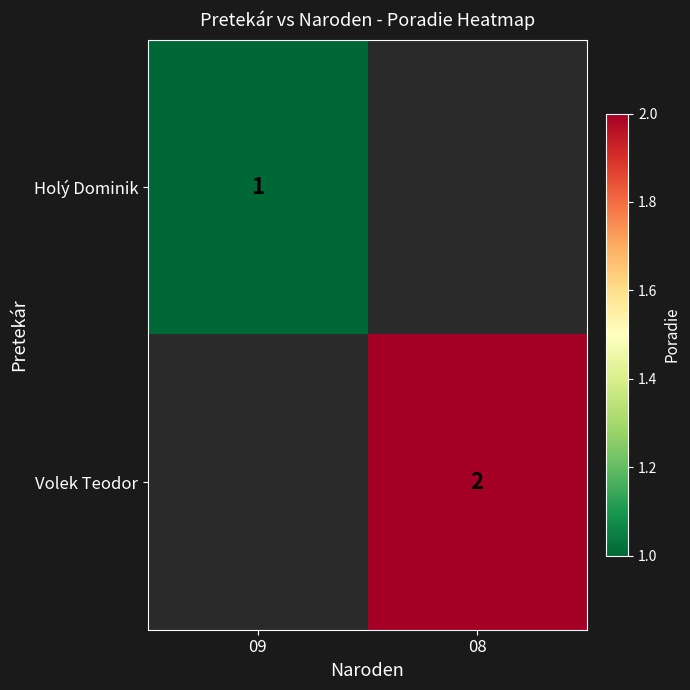

Is the value of Volek Teodor at 08 greater than the value of Holý Dominik at 09?

Yes